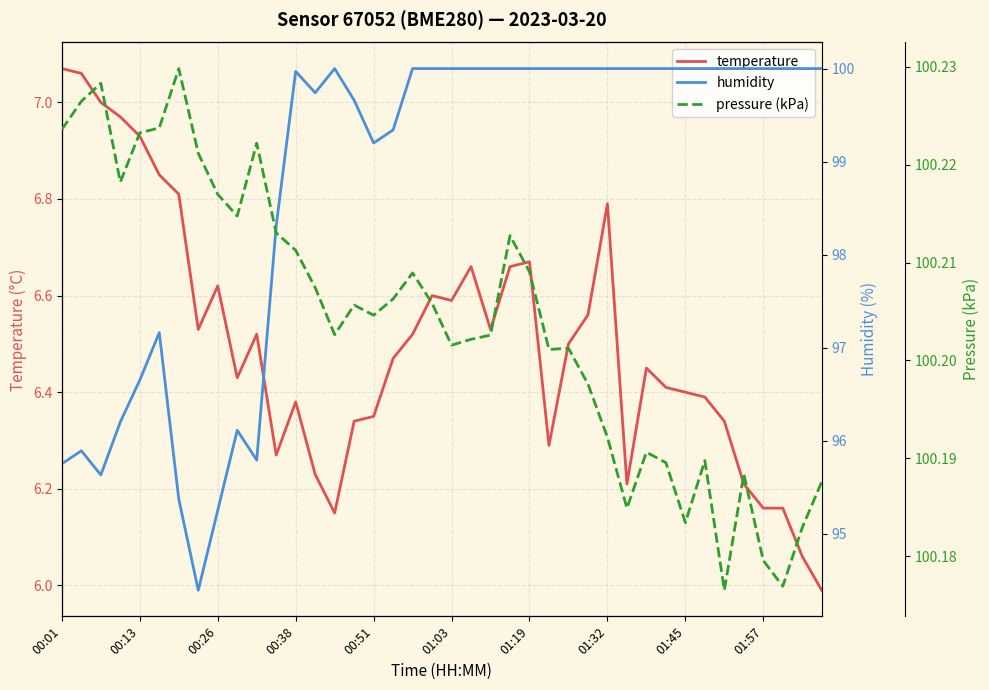

What is the total value across all series at 25?

206.5